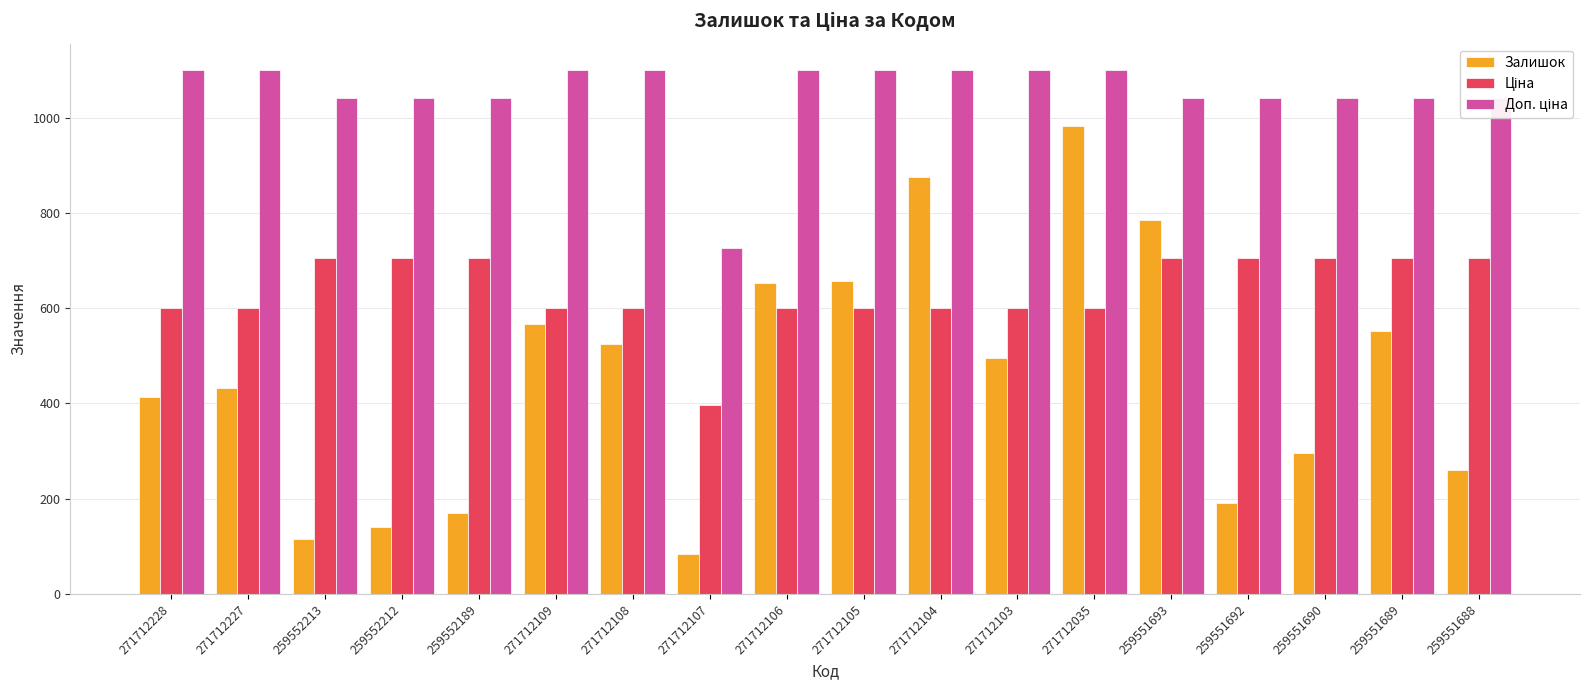

What is the total value across all series at 271712105?

2357.9